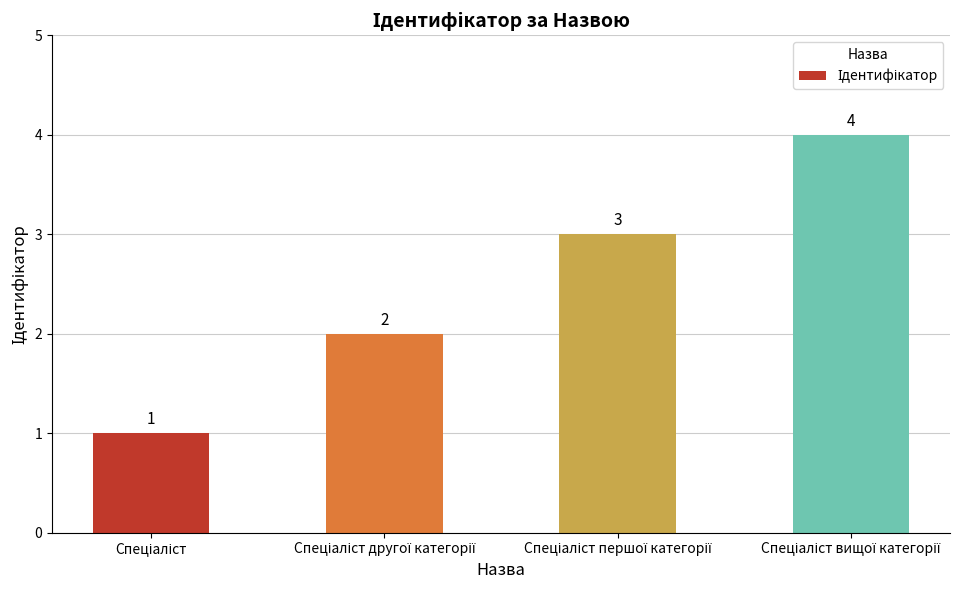

Count the values in the range 2 to 4.

3